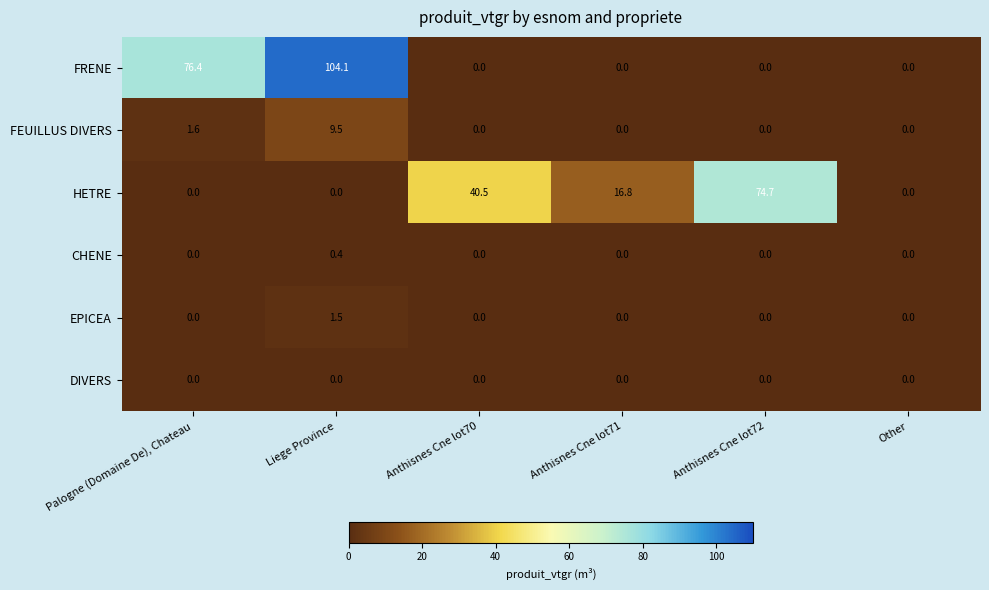

Which category has the highest value across all series?

Liege Province